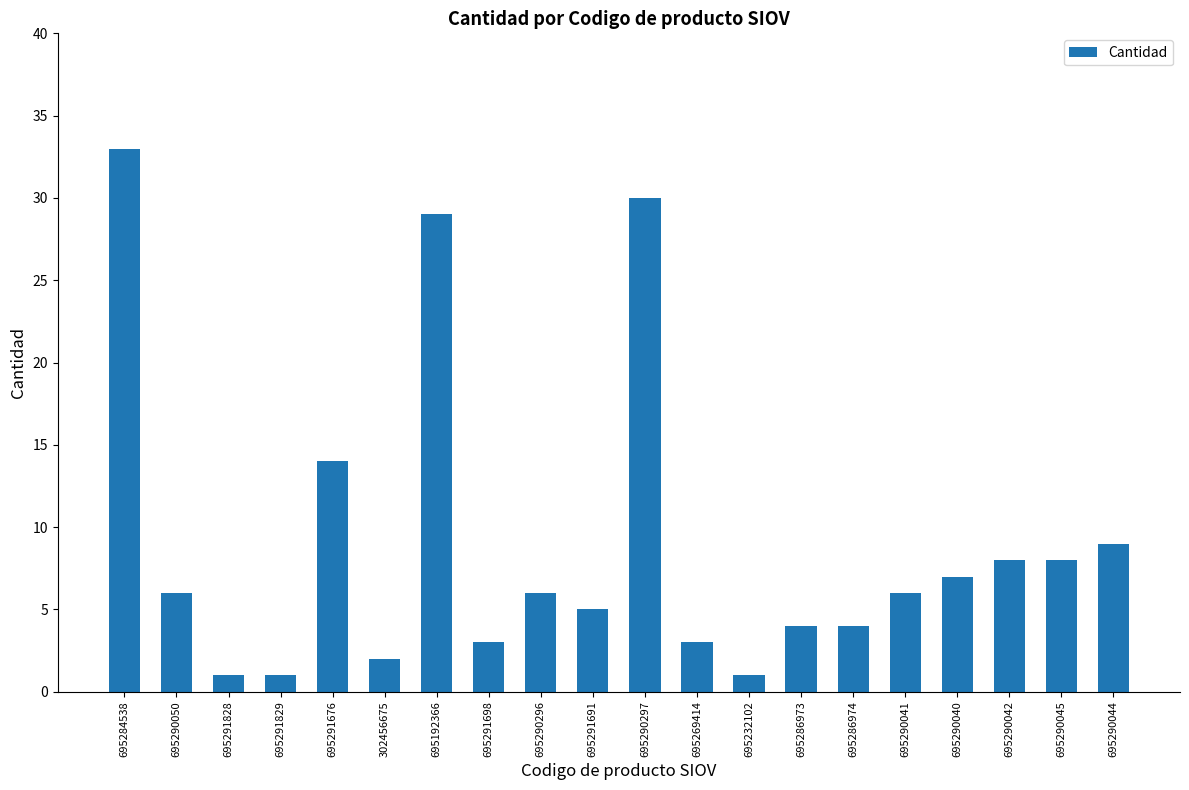

Are the bars horizontal?

No